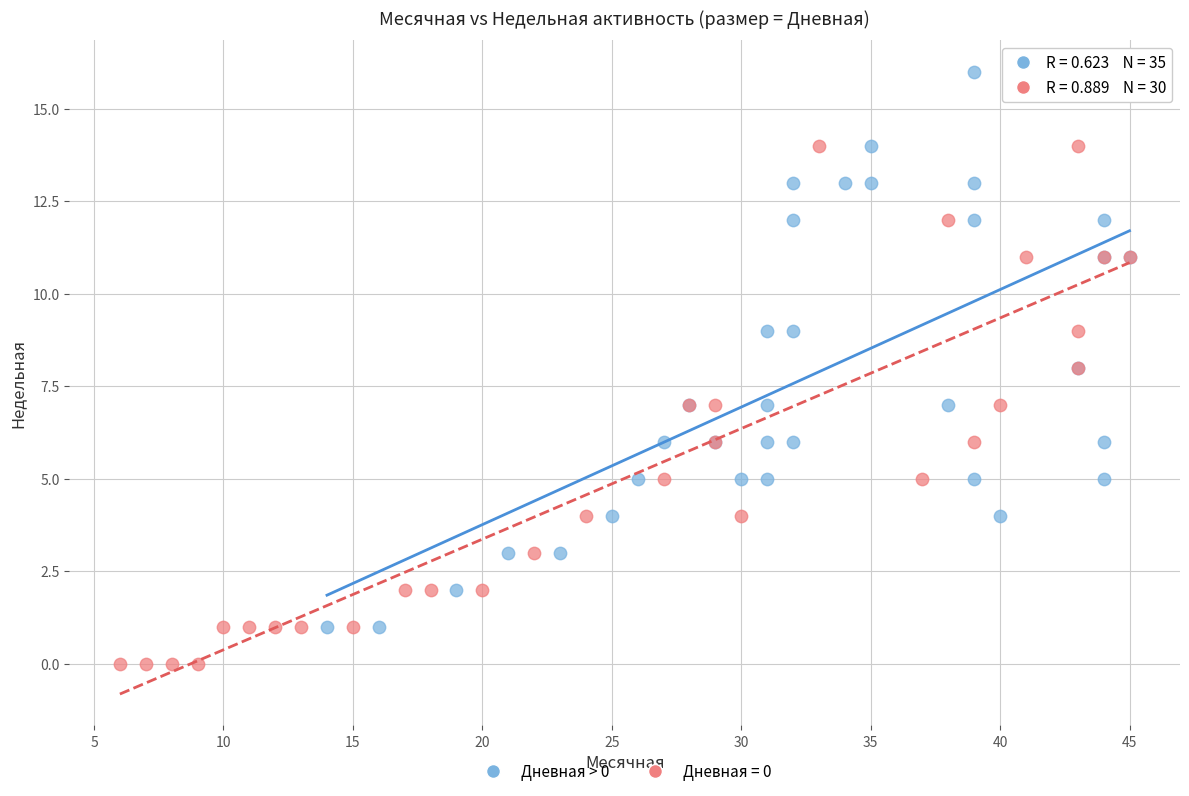

Which series reaches the minimum Y coordinate?

Дневная = 0